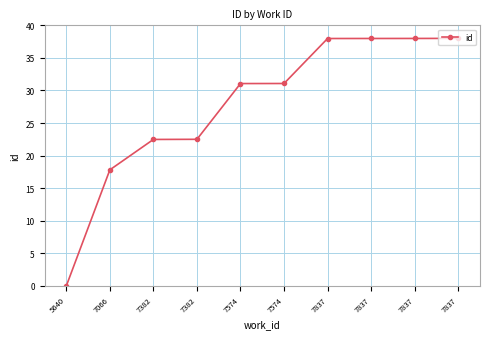

True or false: there are more than 0 points higher than both neighbors.

False